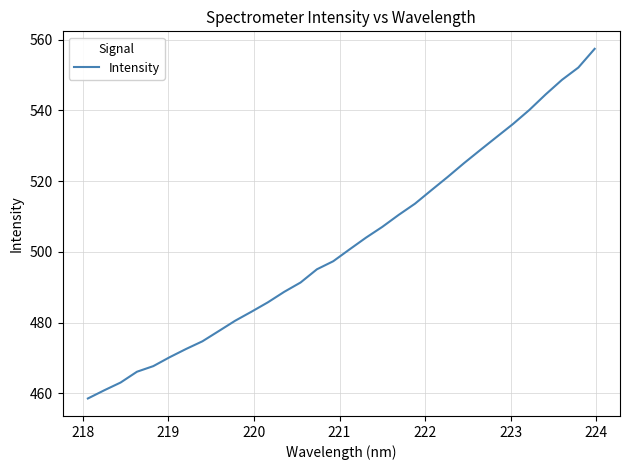

What is the minimum value shown in the chart?

458.5